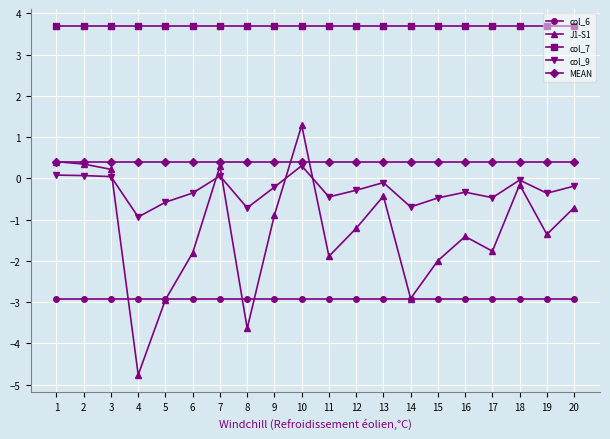

After their last crossing, which series has the higher values: J1-S1 or col_6?

J1-S1